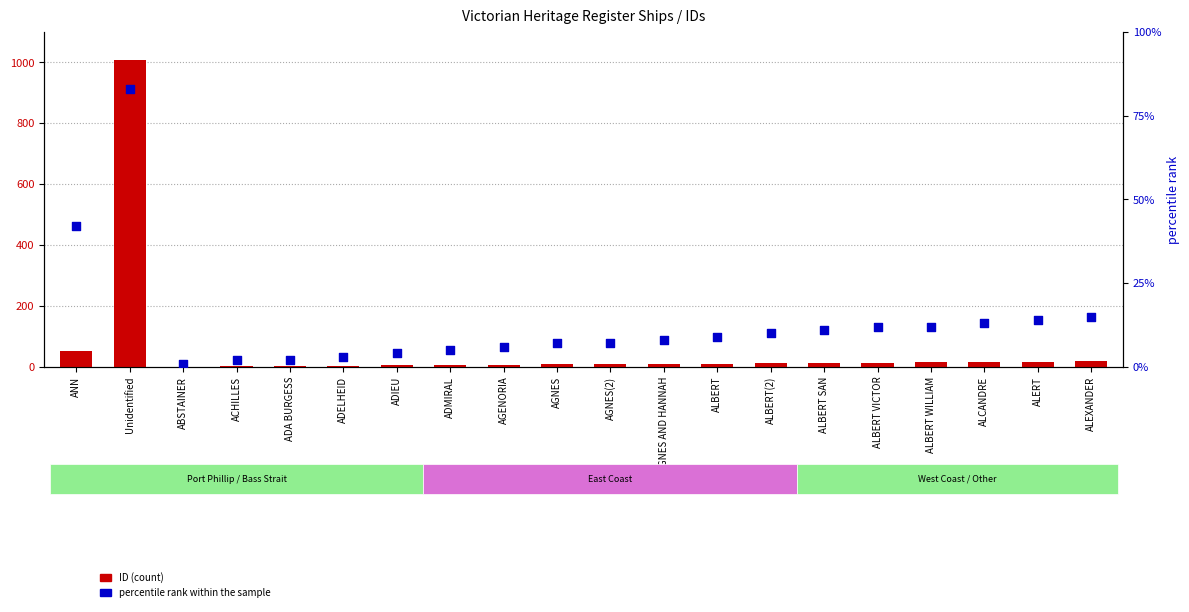

Which series reaches the maximum Y coordinate?

ID (count)